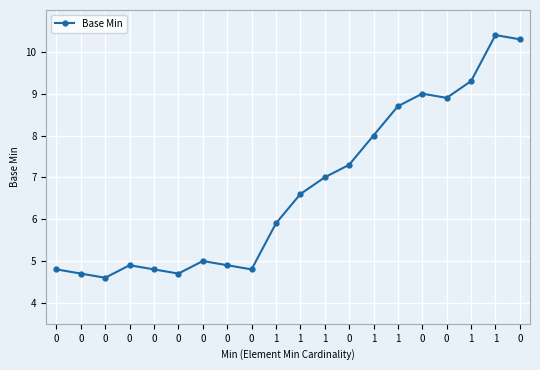

How many lines are shown in the chart?

1